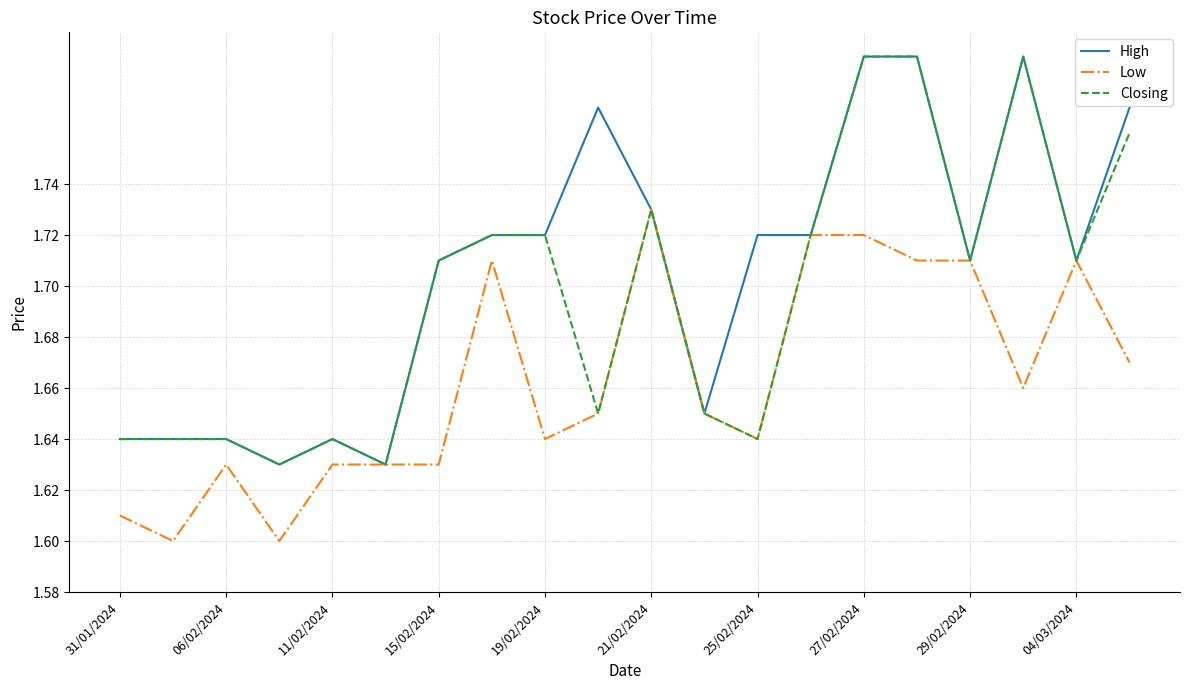

Rank the series by their average value, from highest to lowest.

High, Closing, Low